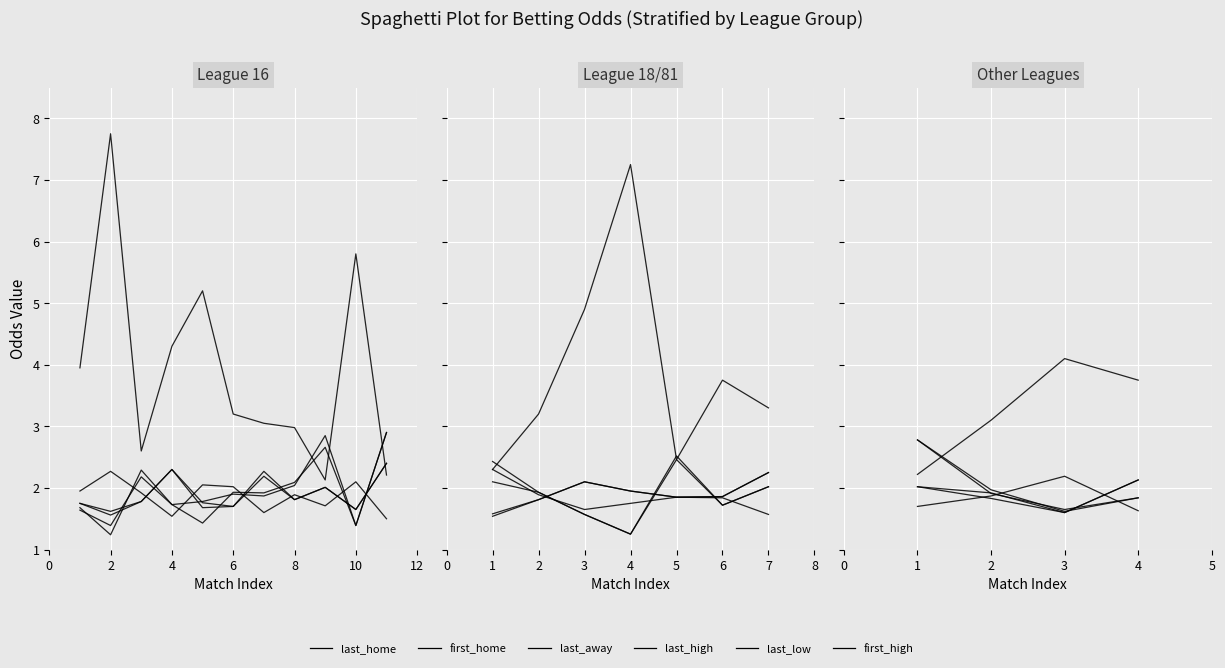

Between 1 and 4, which series saw the biggest shift?

last_away